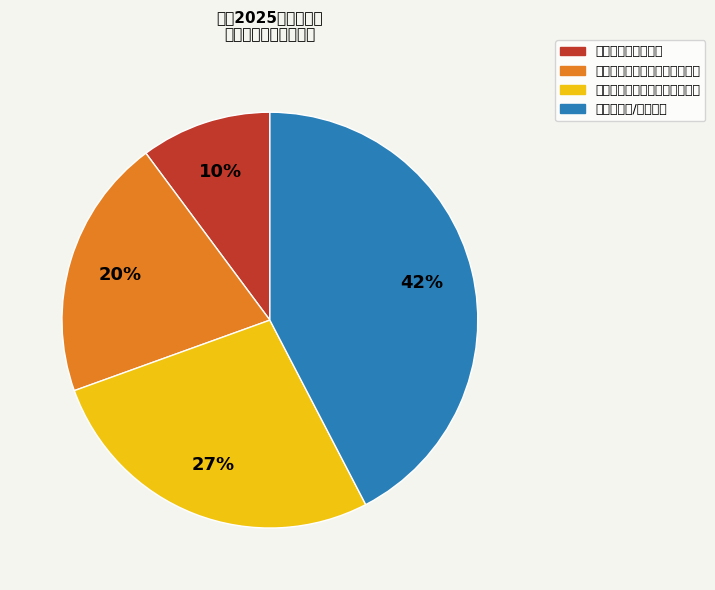

How many segments does this pie chart have?

4